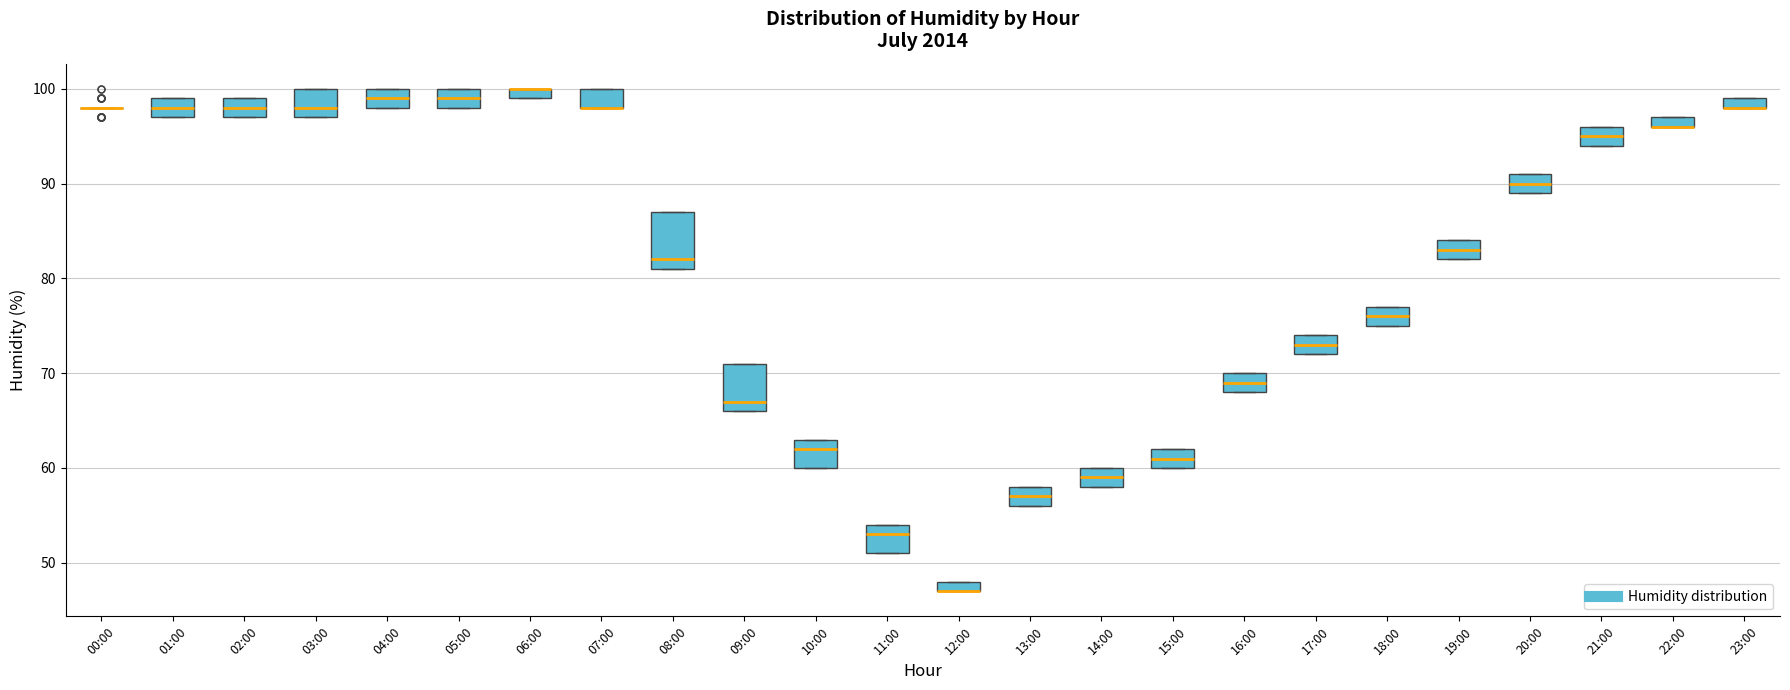

Where is the upper edge of the box for 13:00 on the y-axis? The values are not printed on the chart, so give them approximately, as read against the axis.

58